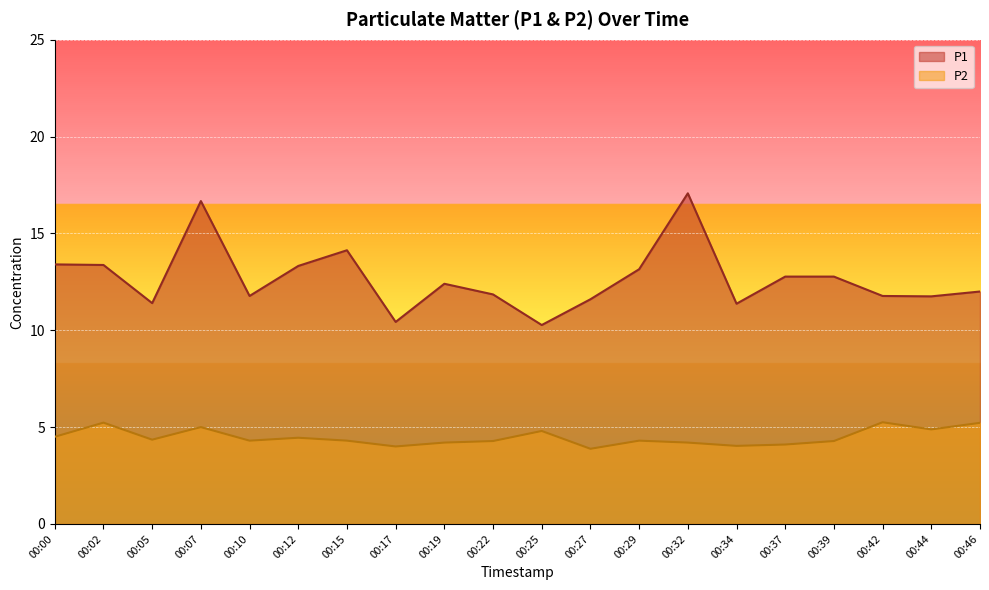

List the labels in order of P2 value, largest first.

00:42, 00:02, 00:46, 00:07, 00:44, 00:25, 00:00, 00:12, 00:05, 00:10, 00:15, 00:29, 00:22, 00:39, 00:19, 00:32, 00:37, 00:34, 00:17, 00:27